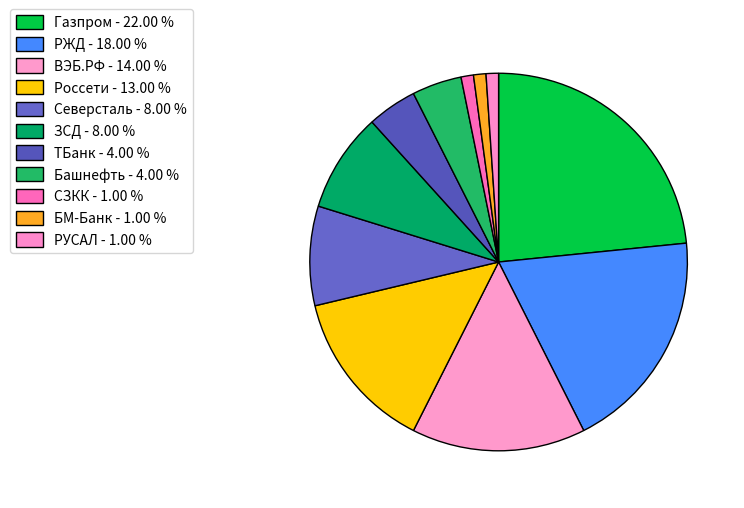

Which slice is the smallest?

СЗКК